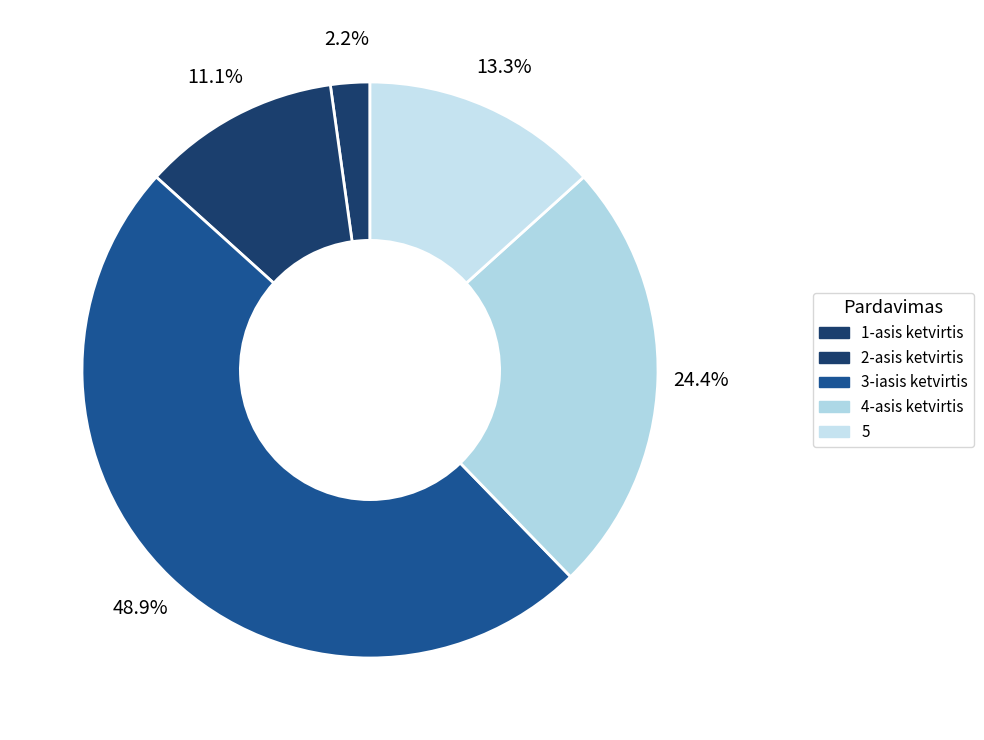

The 3-iasis ketvirtis slice represents 49% of the pie. True or false?

True